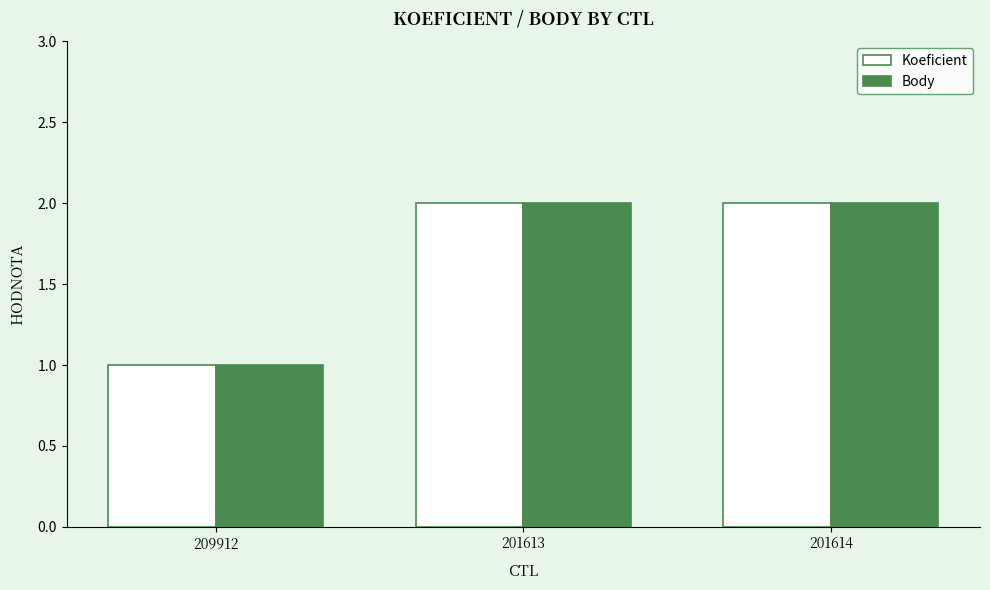

How many series are shown in this chart?

2